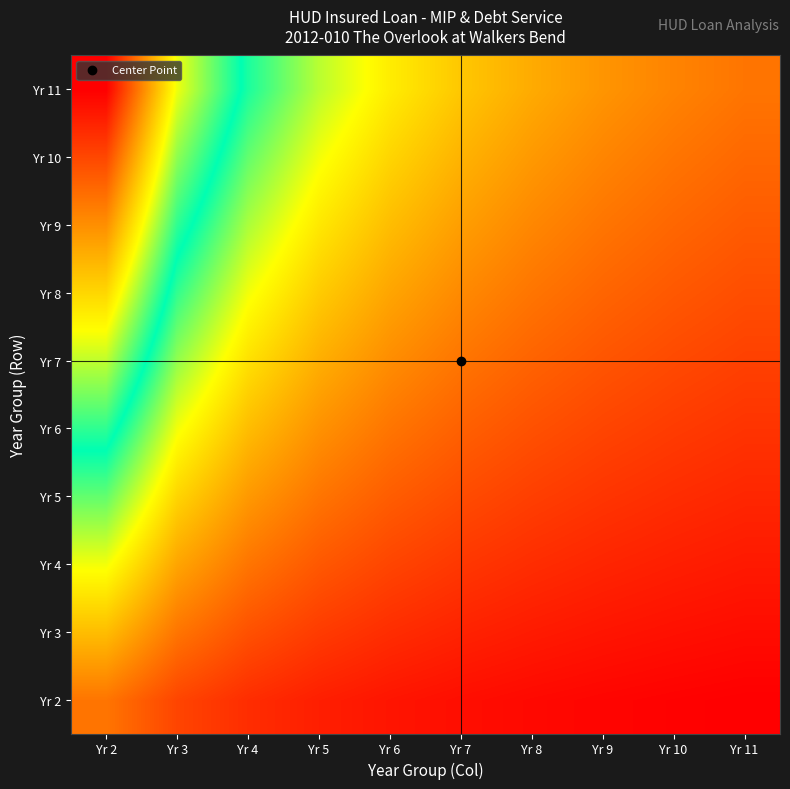

What is the spread (max minus min) of values at Yr 2?

0.8